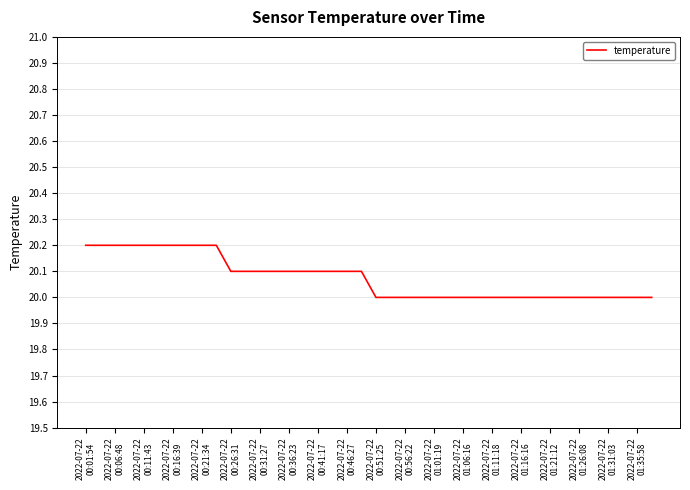

What is the maximum value shown in the chart?

20.2